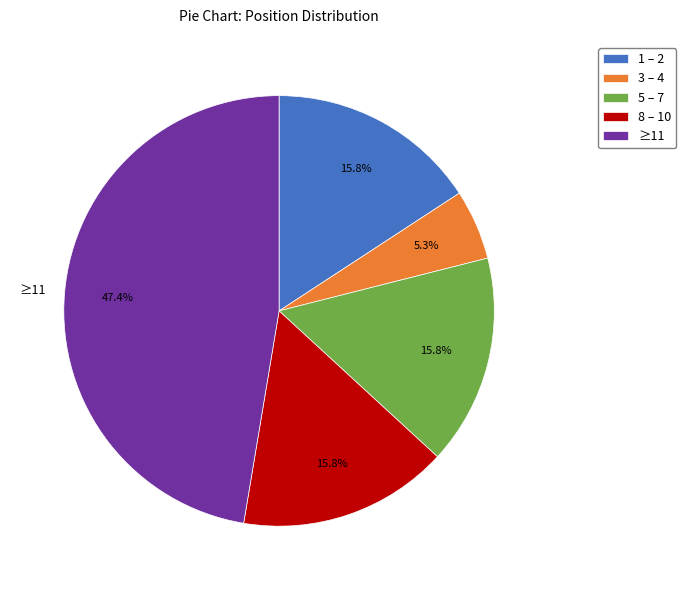

Which has a higher value, 5 – 7 or ≥11?

≥11